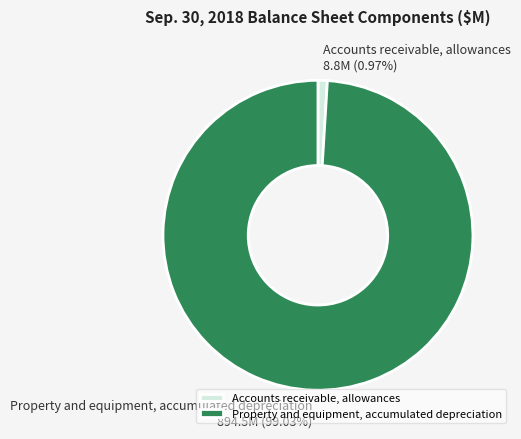

Does Accounts receivable, allowances represent more than half of the total?

No